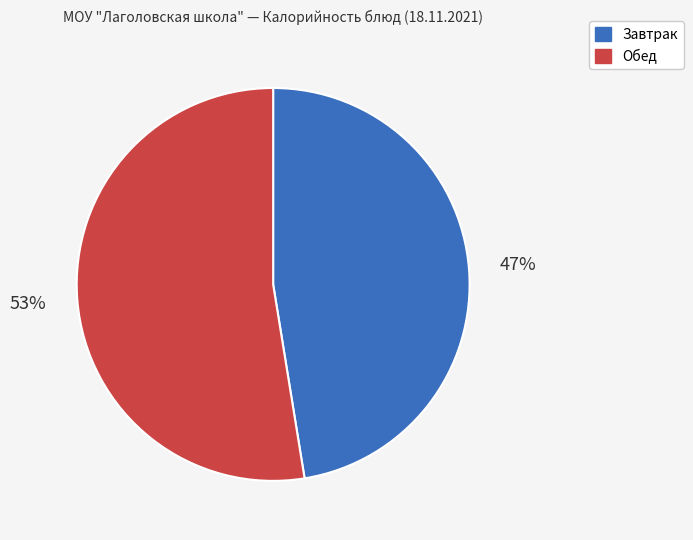

Do Обед and Завтрак together represent more than half of the pie?

Yes